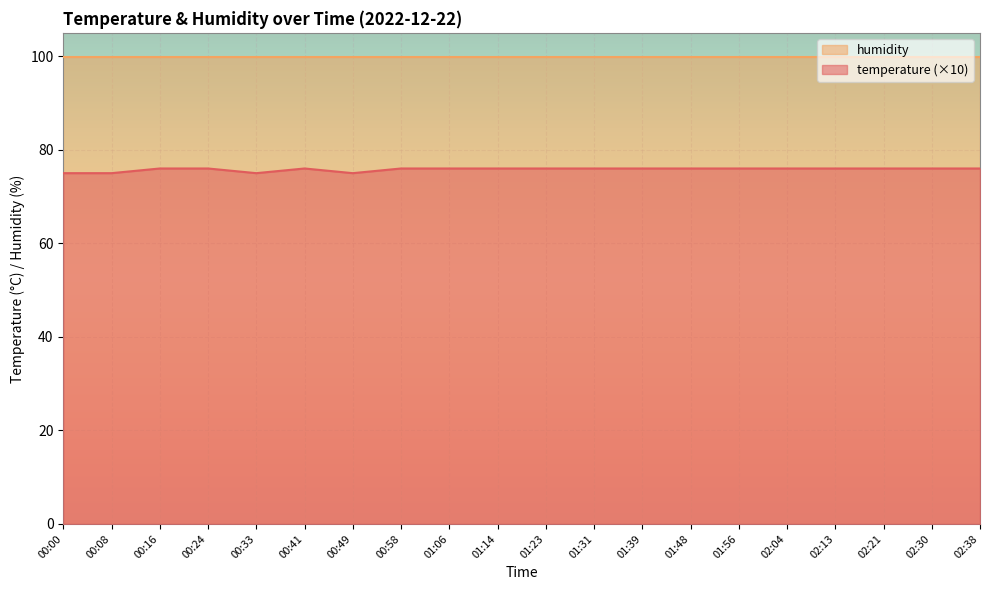

How many data points does each series have?

20